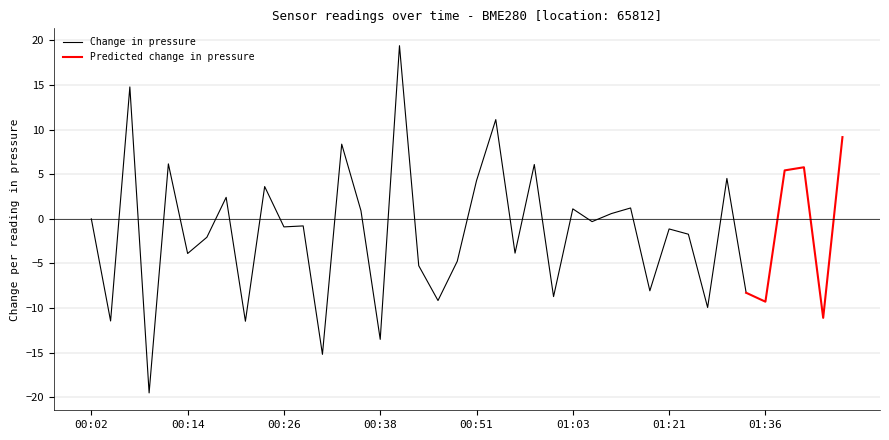

What is the lowest value of the Change in pressure series?

-19.5